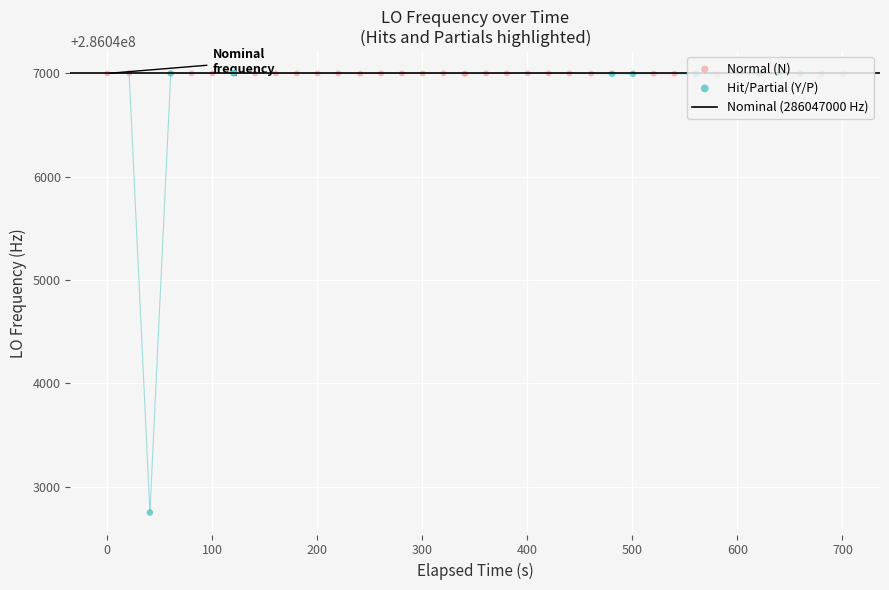

What is the ratio of the value at 8 to the value at 36?

1.0